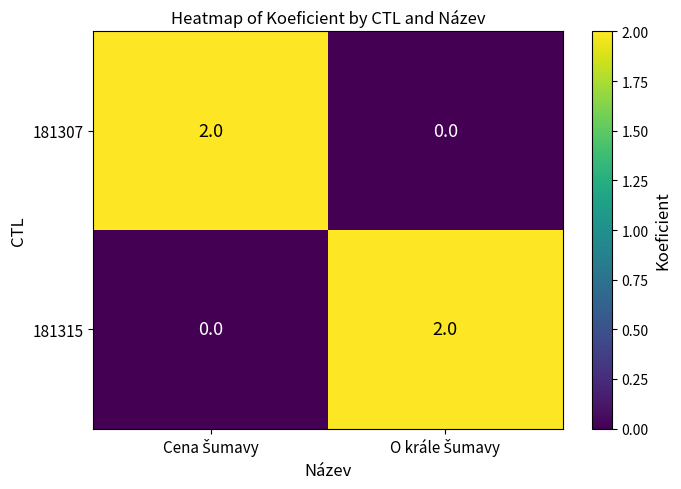

Reading left to right, transcribe all the data shown in this chart.

181307: 2	0
181315: 0	2